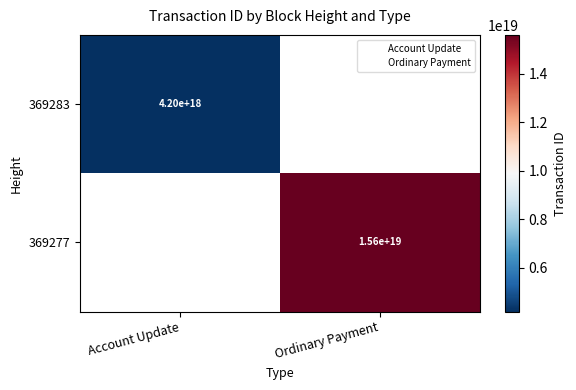

What is the greatest value displayed?

15593734337944711168.0